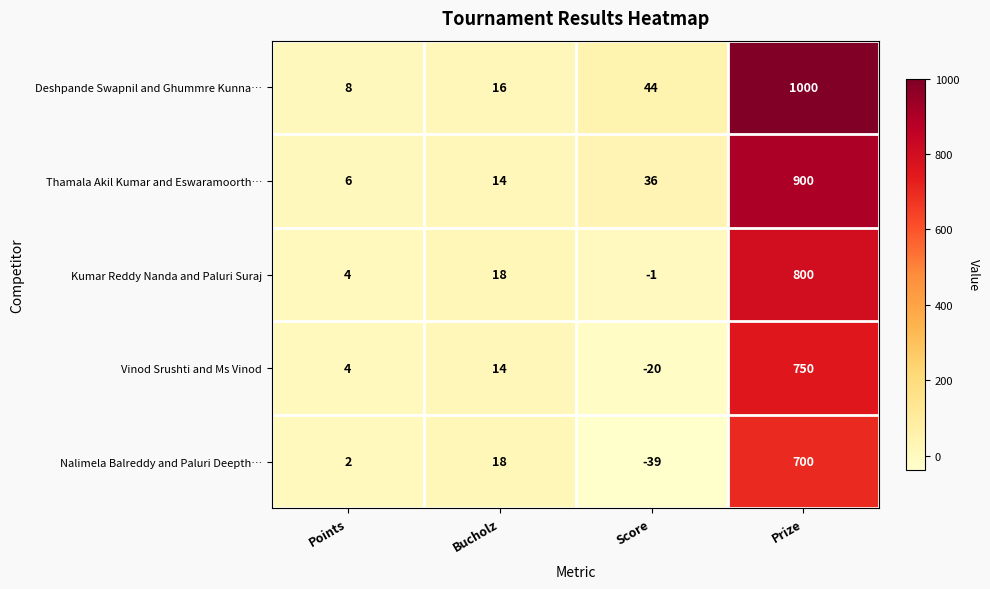

True or false: Vinod Srushti and Ms Vinod has a value of 750 at Prize.

True